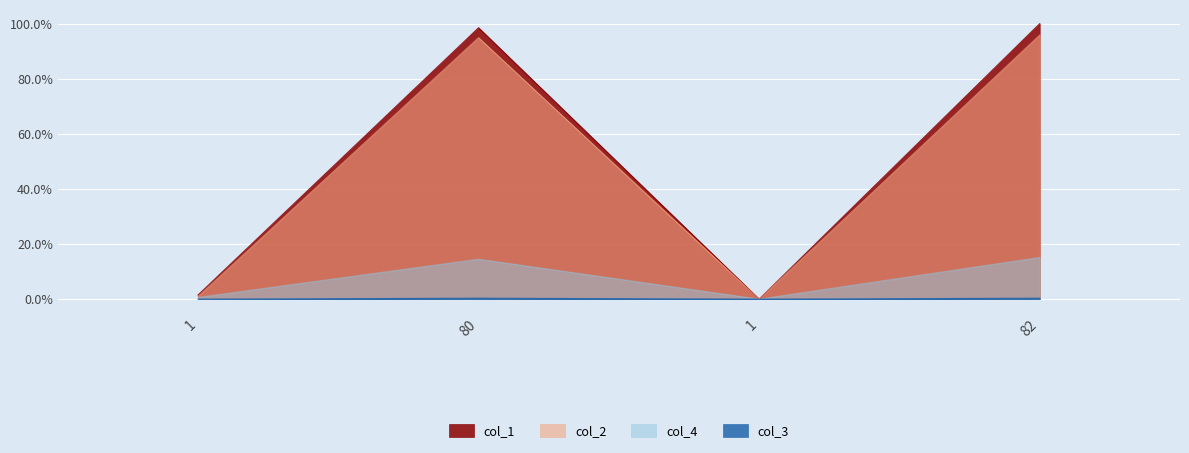

How many distinct data groups are displayed?

4